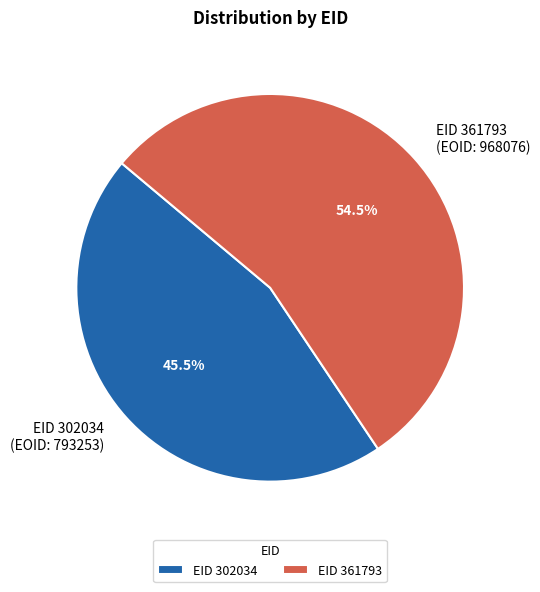

Which has a higher value, EID 361793 or EID 302034?

EID 361793